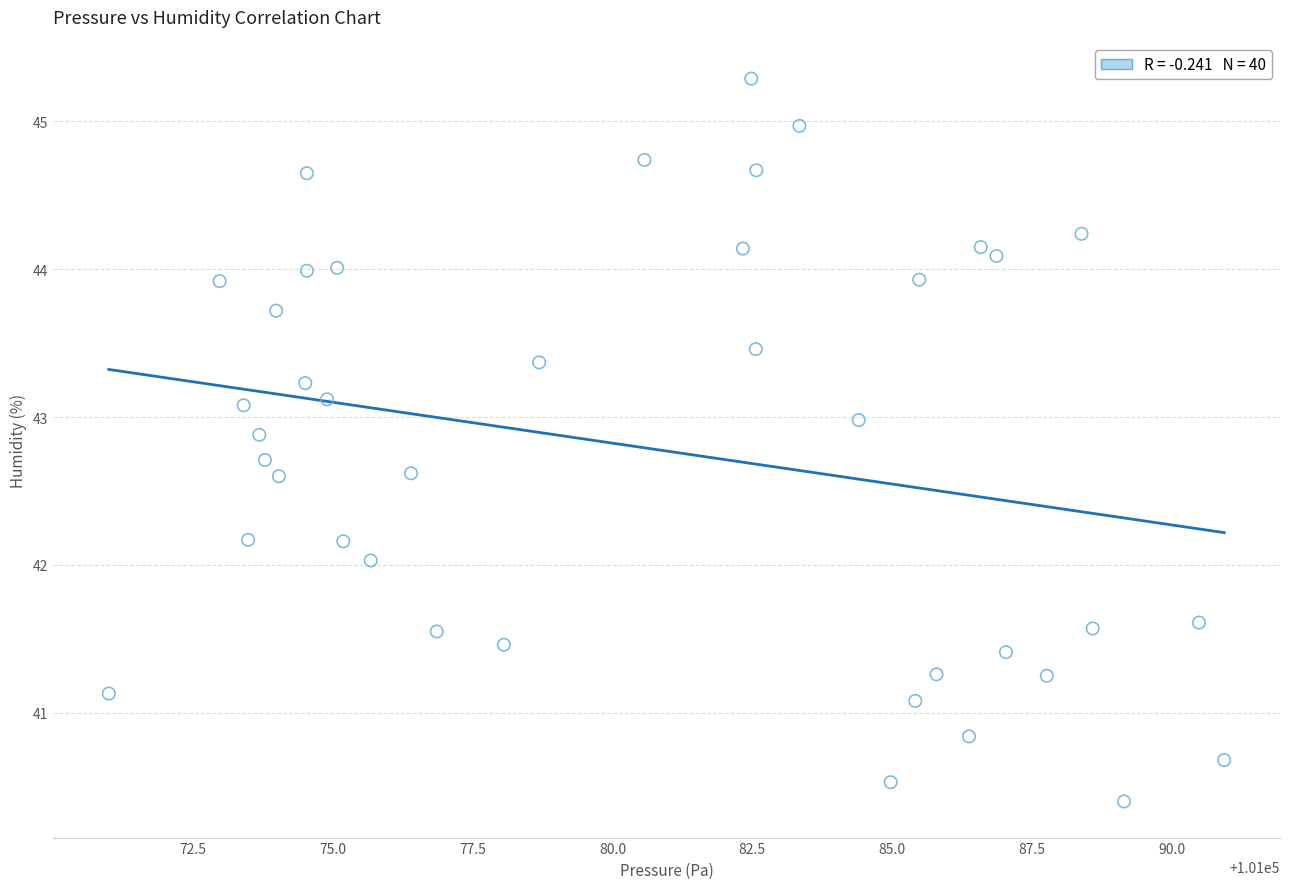

What is the range of Y values (max minus min)?

4.9